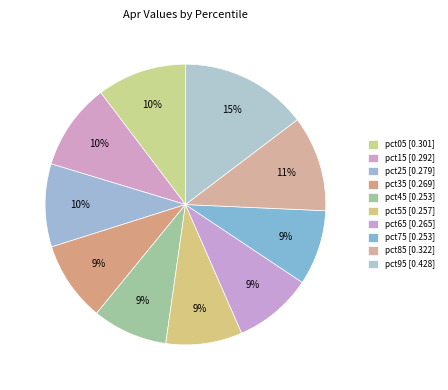

Count the number of slices in the pie.

10